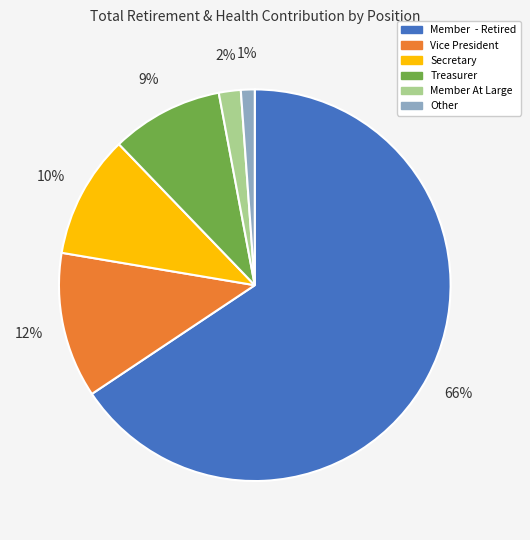

To the nearest percent, what portion does Other represent?

1%